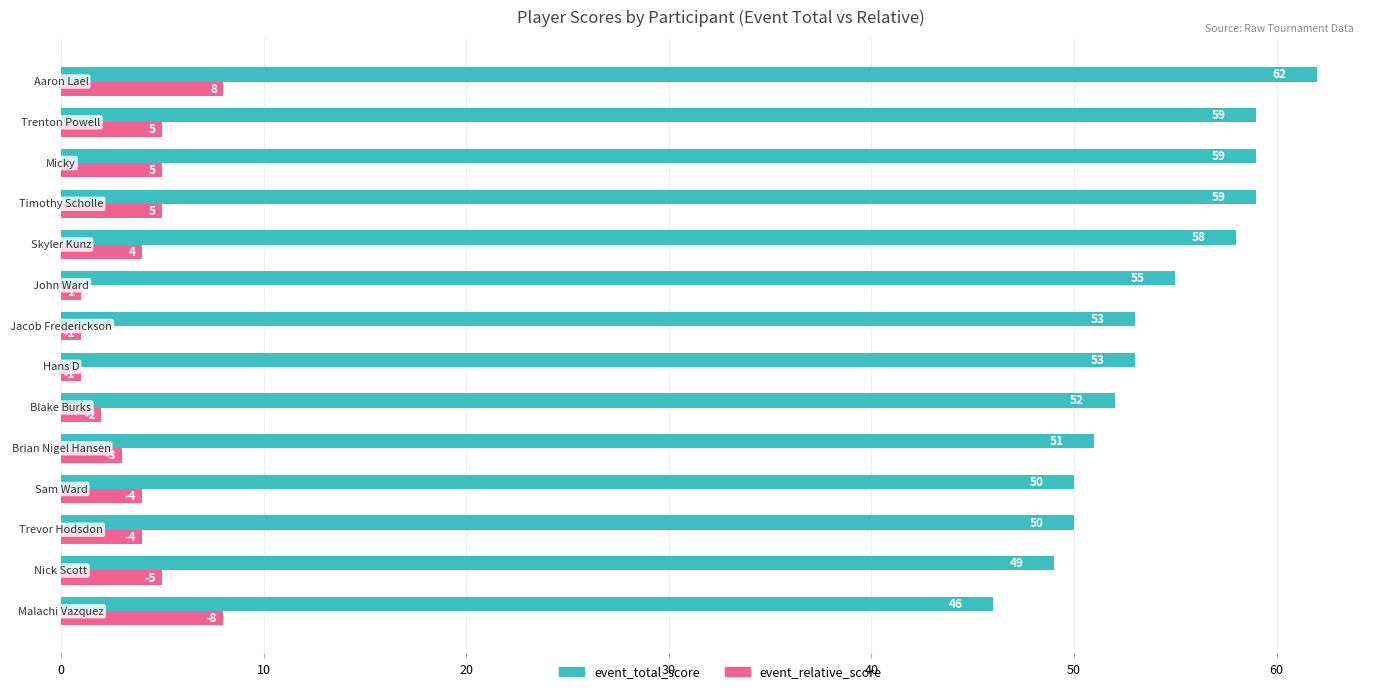

Which series has the largest range (max minus min)?

event_total_score